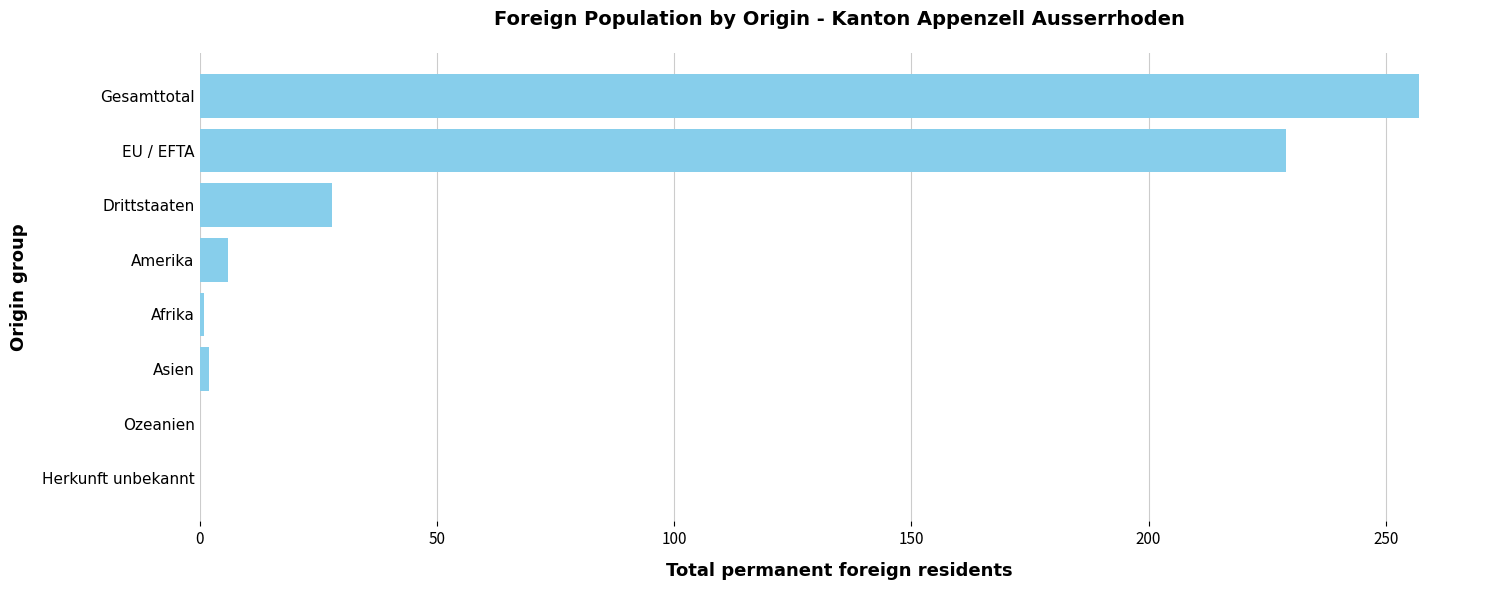

What is the greatest value displayed?

257